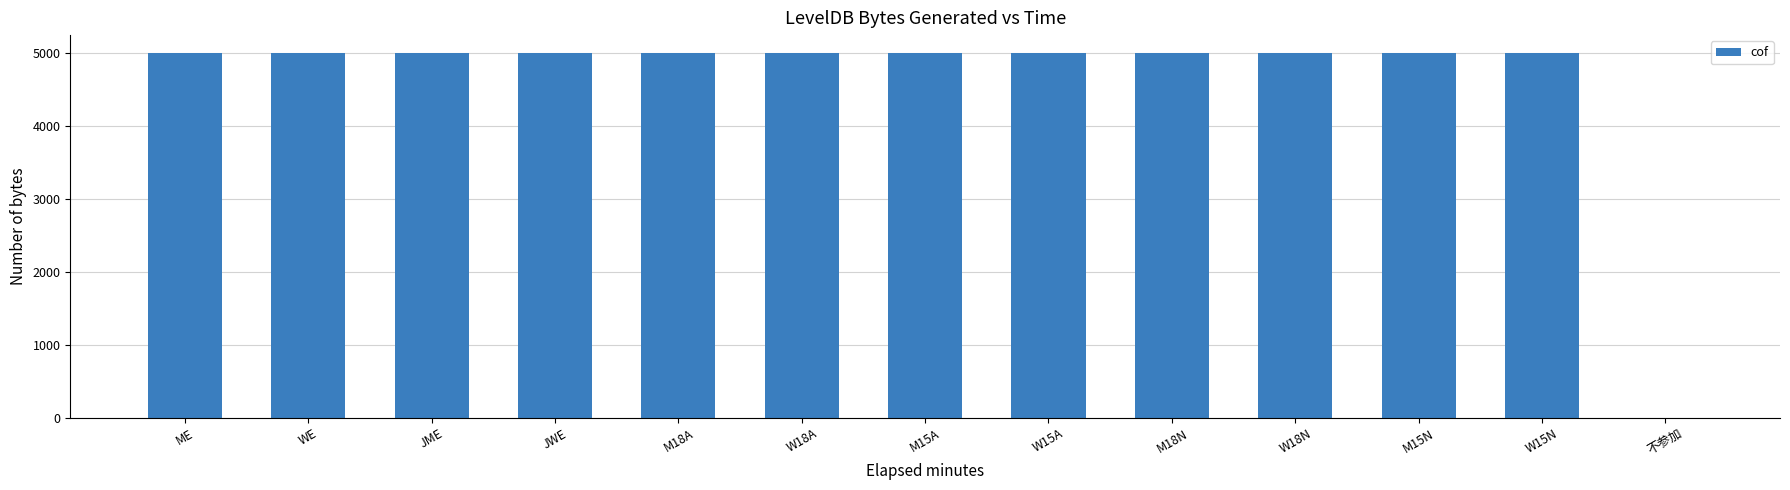

What is the ratio of the value at W15A to the value at M15N?

1.0